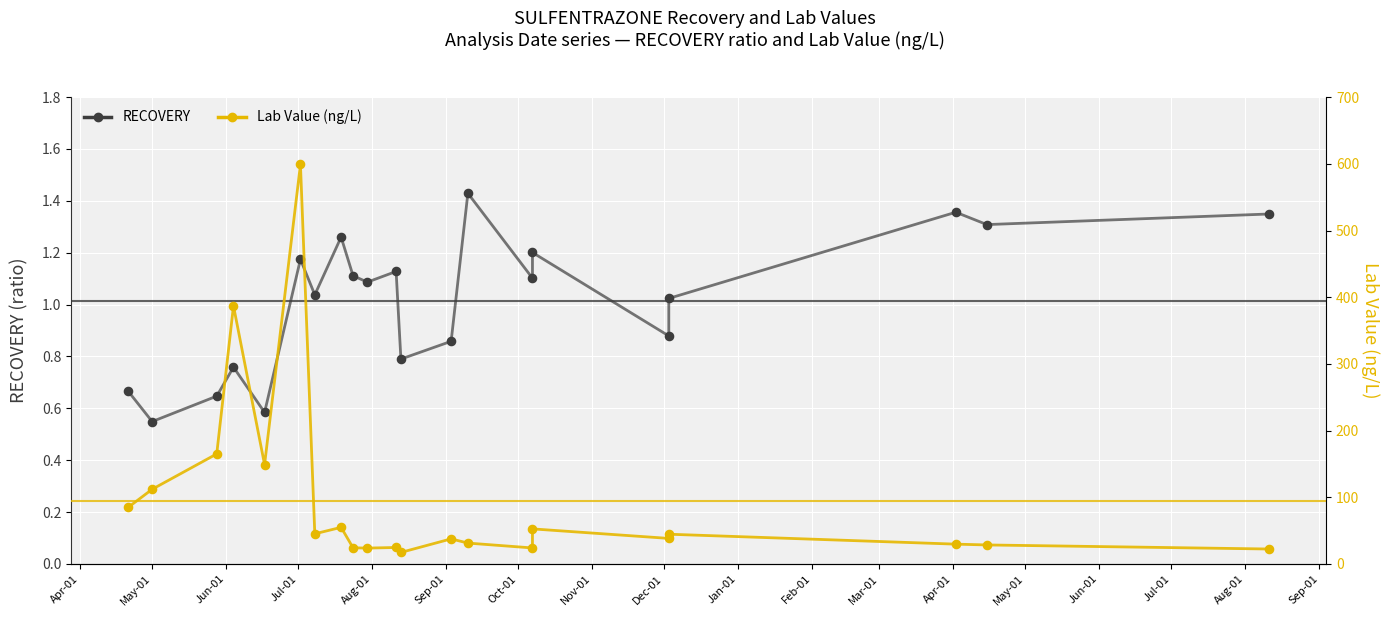

Which series reaches the maximum Y coordinate?

Lab Value (ng/L)